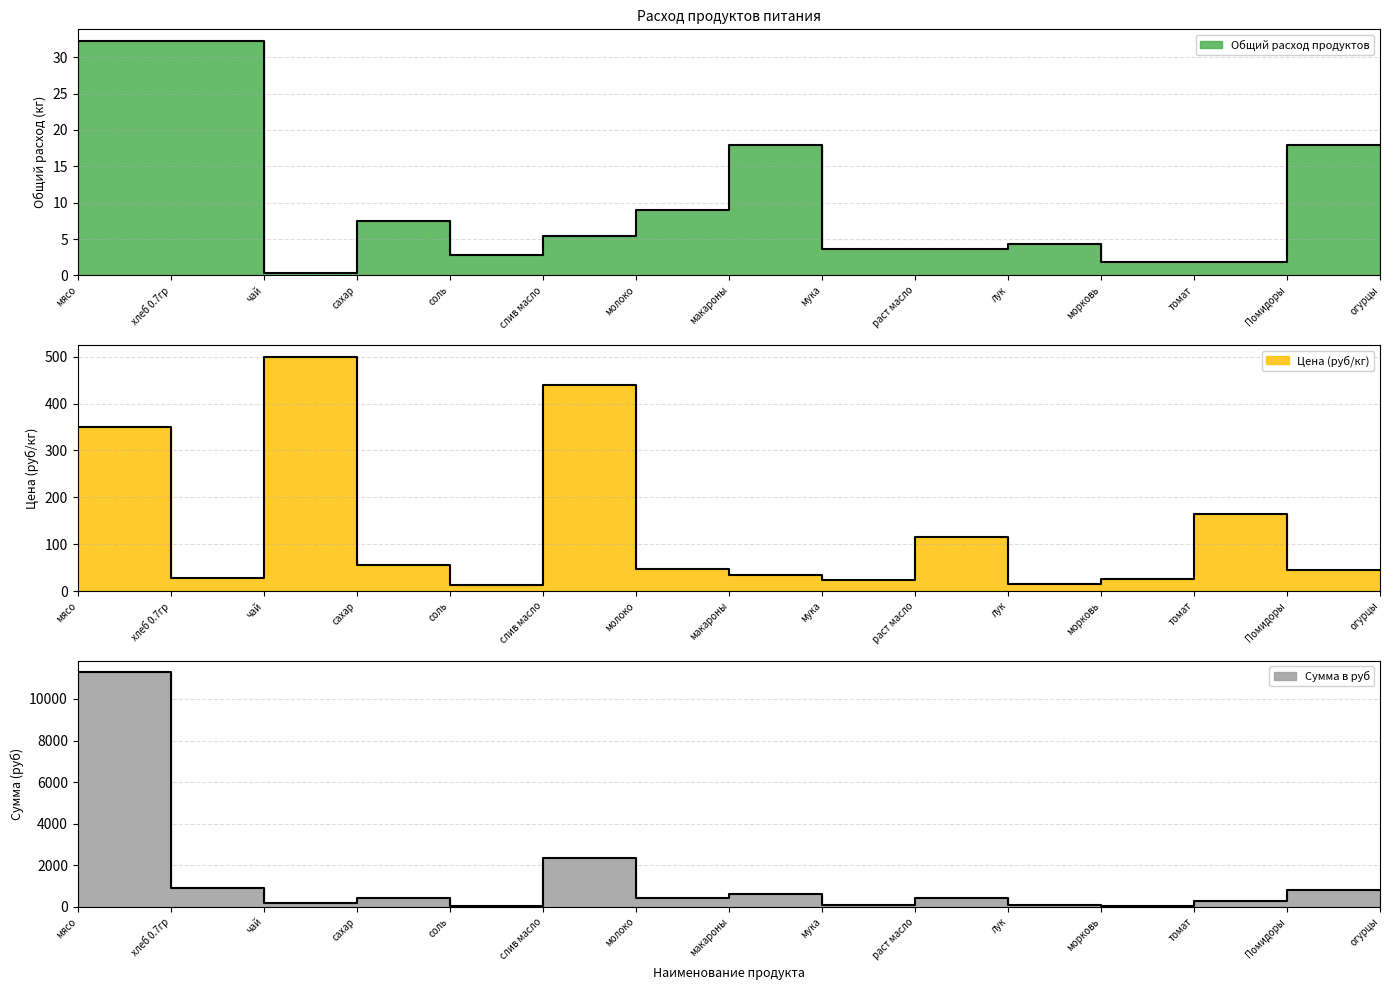

Which series has the largest range (max minus min)?

Сумма в руб